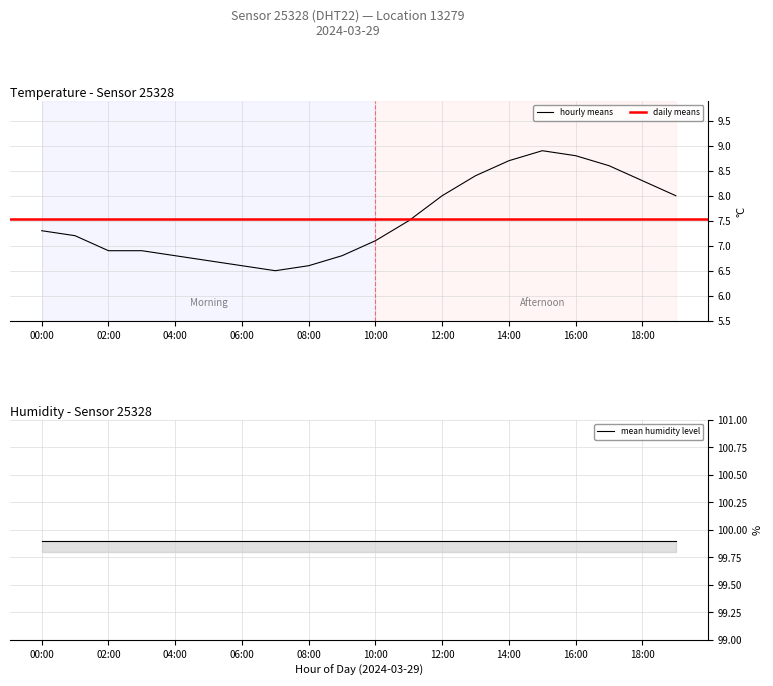

Approximately how many times larger is the value at 14:00 compared to 19:00?

1.1